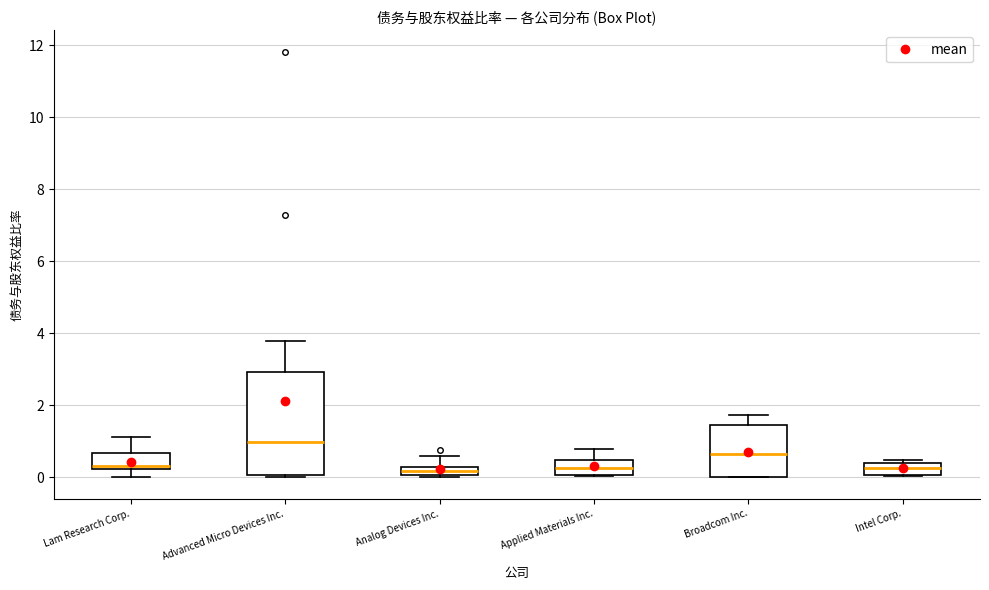

Where is the upper edge of the box for Applied Materials Inc. on the y-axis? The values are not printed on the chart, so give them approximately, as read against the axis.

0.4